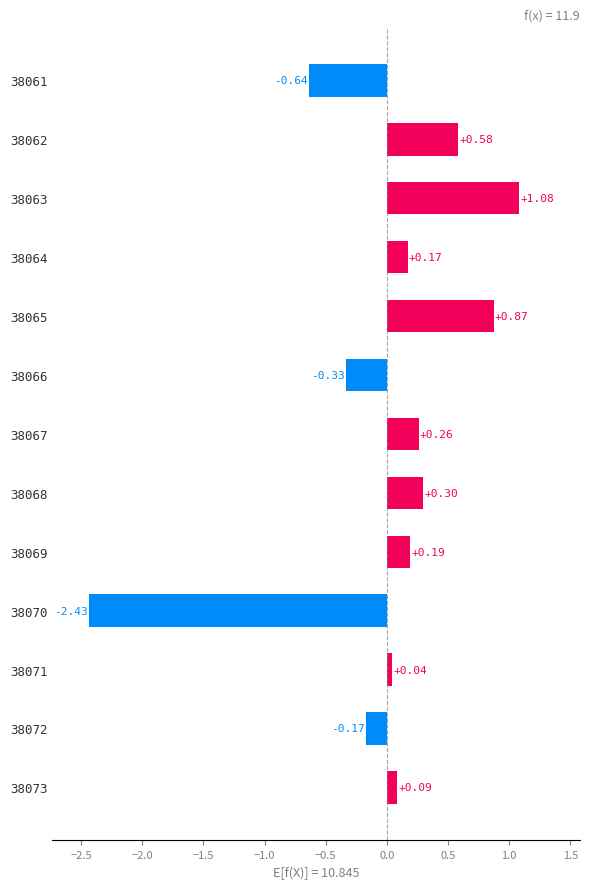

Does the chart contain stacked bars?

No